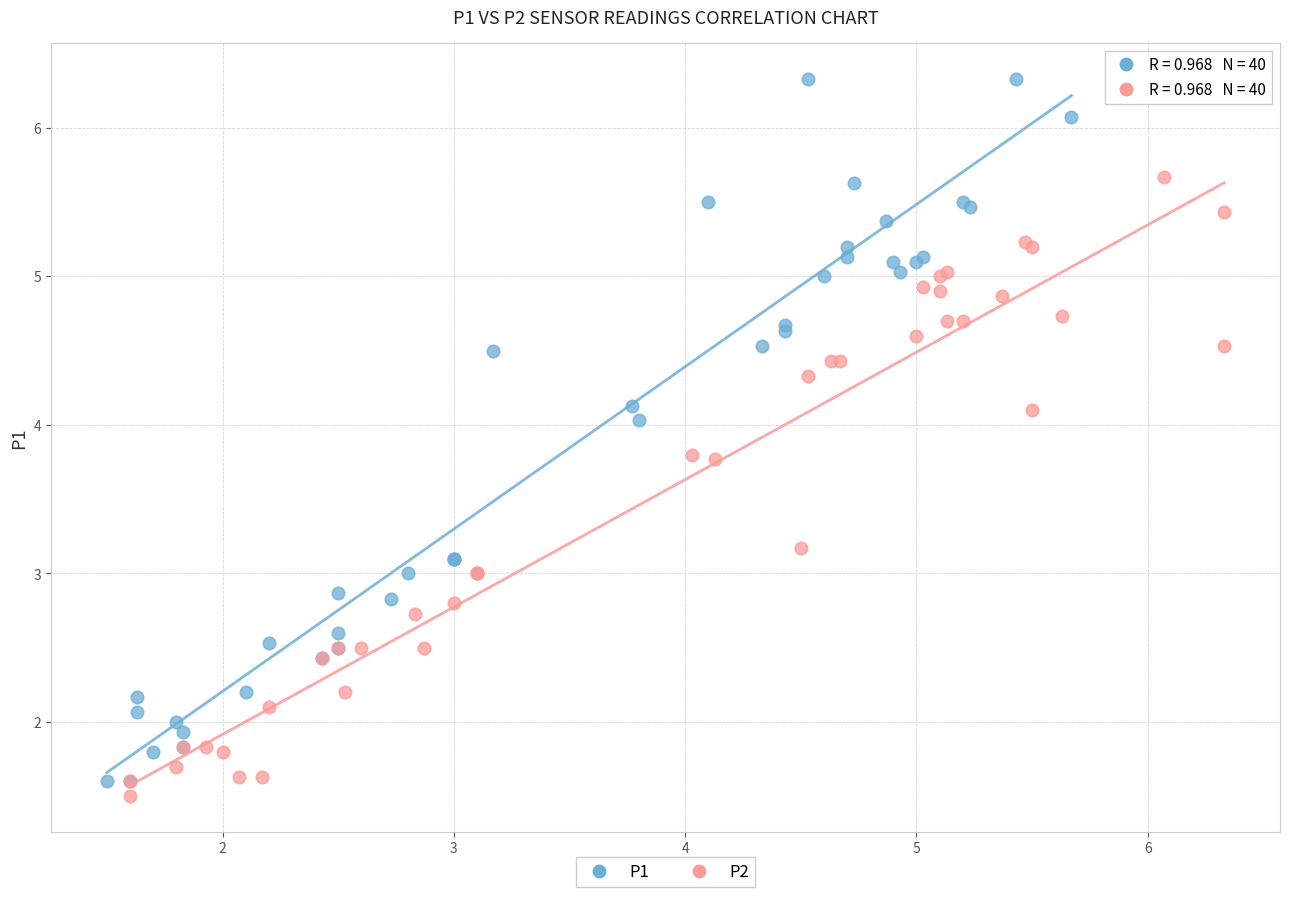

Which series reaches the maximum Y coordinate?

P1